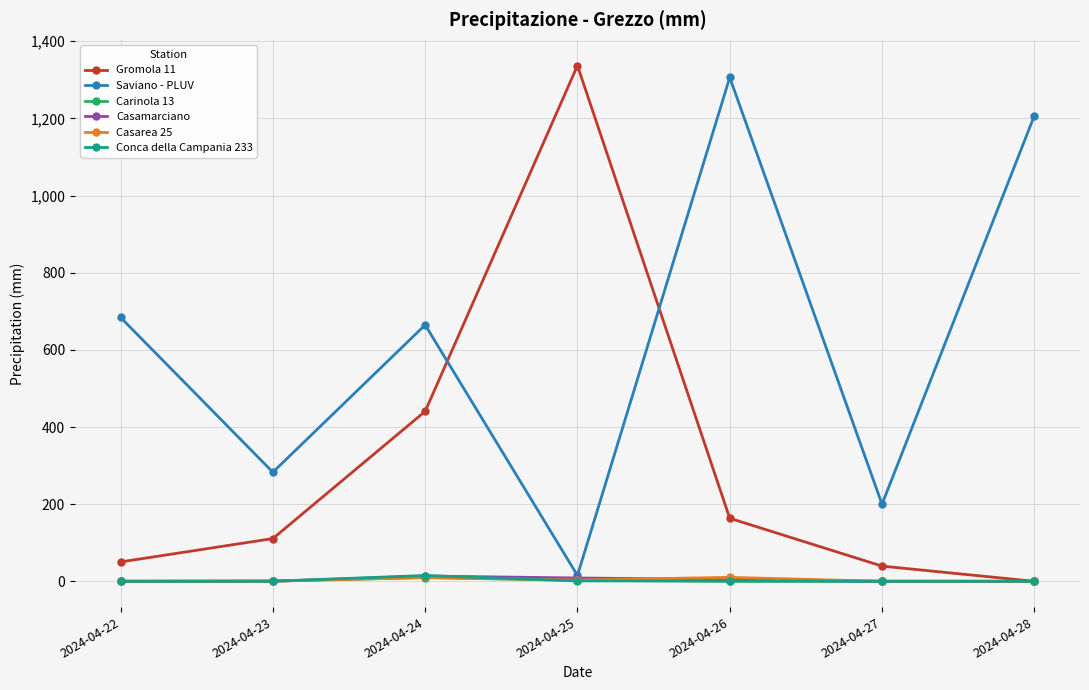

At how many categories does at least one series exceed 596?

5